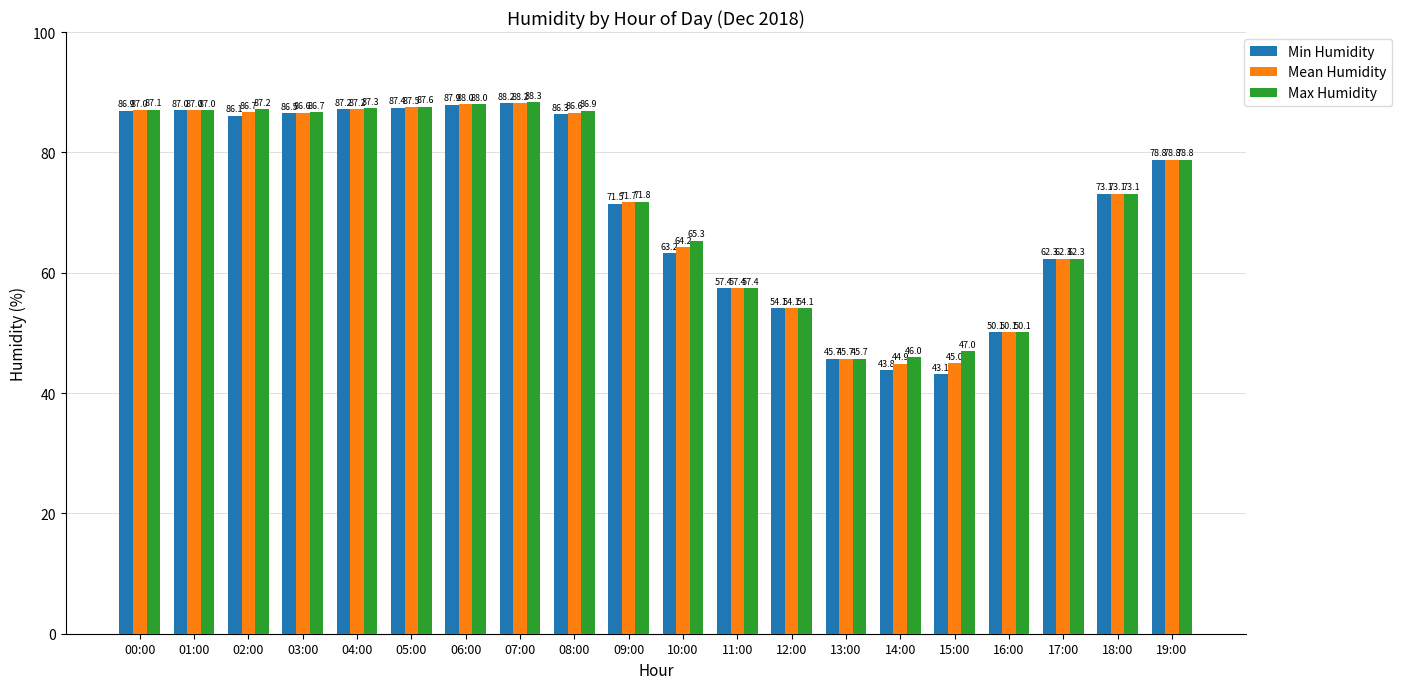

Reading left to right, list all the values displayed in this chart.

Min Humidity: 00:00=86.9	01:00=87.0	02:00=86.1	03:00=86.5	04:00=87.2	05:00=87.4	06:00=87.9	07:00=88.2	08:00=86.3	09:00=71.5	10:00=63.2	11:00=57.4	12:00=54.1	13:00=45.7	14:00=43.8	15:00=43.1	16:00=50.1	17:00=62.3	18:00=73.1	19:00=78.8
Mean Humidity: 00:00=87.0	01:00=87.0	02:00=86.7	03:00=86.6	04:00=87.2	05:00=87.5	06:00=88.0	07:00=88.2	08:00=86.6	09:00=71.7	10:00=64.2	11:00=57.4	12:00=54.1	13:00=45.7	14:00=44.9	15:00=45.0	16:00=50.1	17:00=62.3	18:00=73.1	19:00=78.8
Max Humidity: 00:00=87.1	01:00=87.0	02:00=87.2	03:00=86.7	04:00=87.3	05:00=87.6	06:00=88.0	07:00=88.3	08:00=86.9	09:00=71.8	10:00=65.3	11:00=57.4	12:00=54.1	13:00=45.7	14:00=46.0	15:00=47.0	16:00=50.1	17:00=62.3	18:00=73.1	19:00=78.8